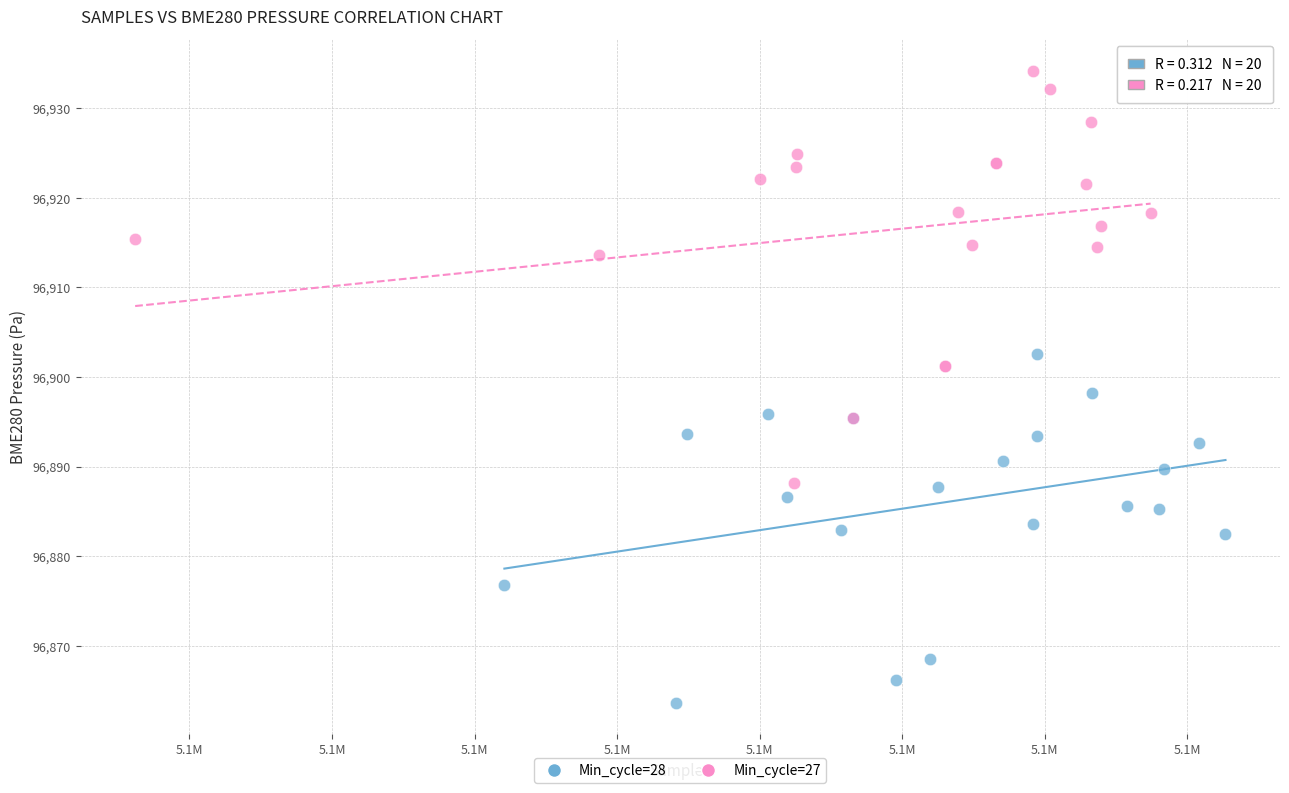

Which series contains the lowest Y value?

Min_cycle=28